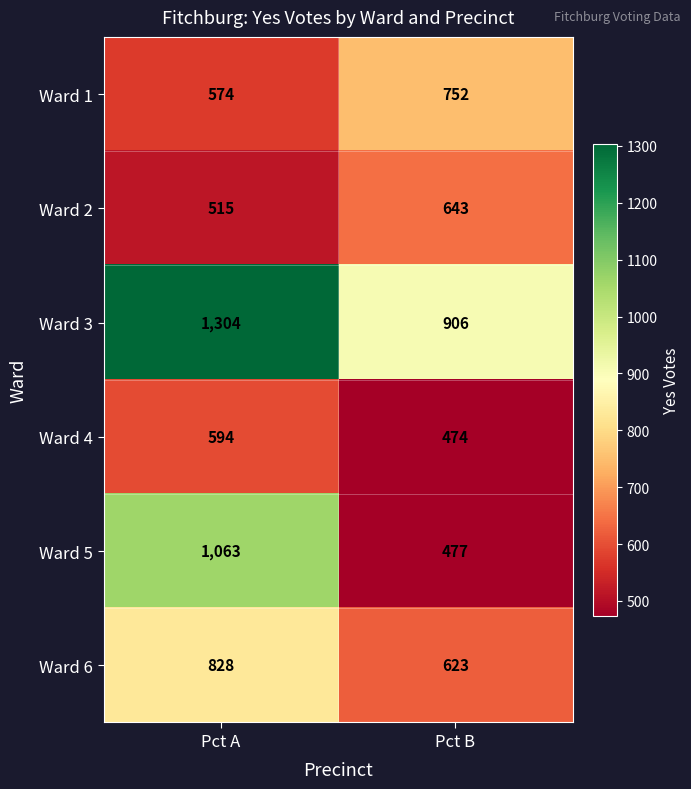

True or false: Ward 4 has a value of 641 at Pct B.

False